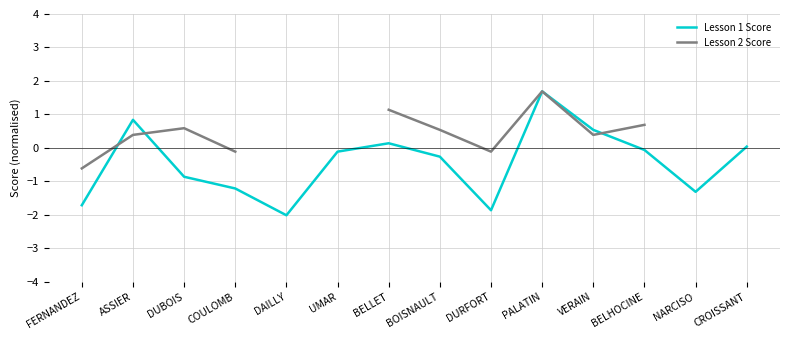

The value of Lesson 1 Score at CROISSANT is 0.0. True or false?

True